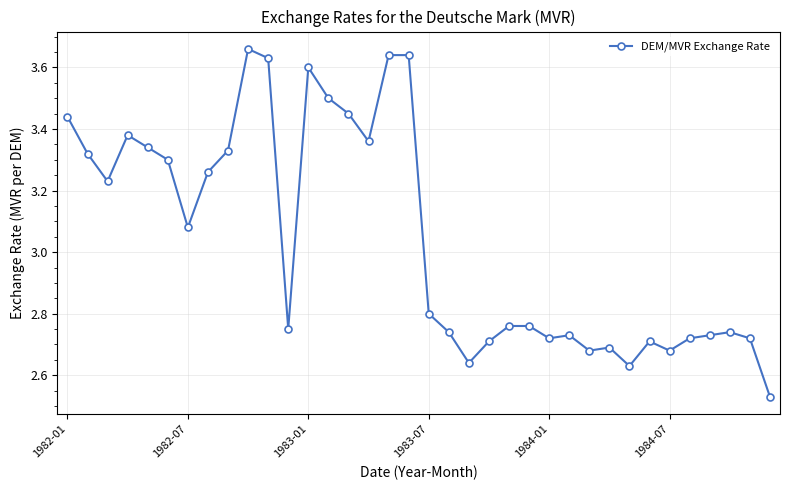

How many lines are shown in the chart?

1